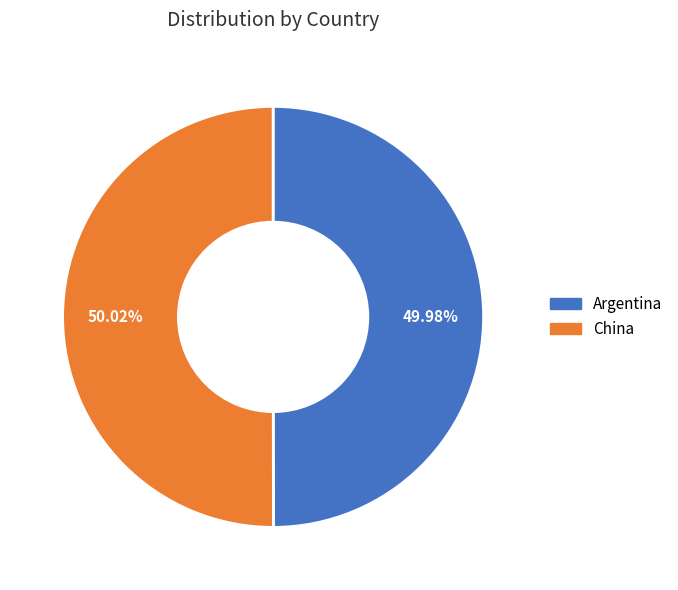

To the nearest percent, what percentage of the pie is Argentina?

50%